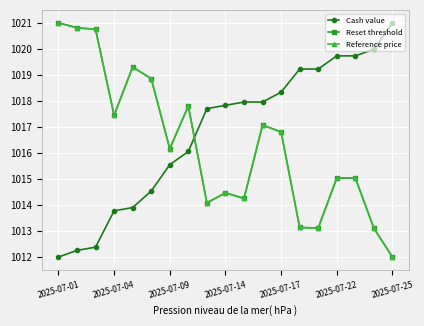

Does the chart have visible grid lines?

Yes